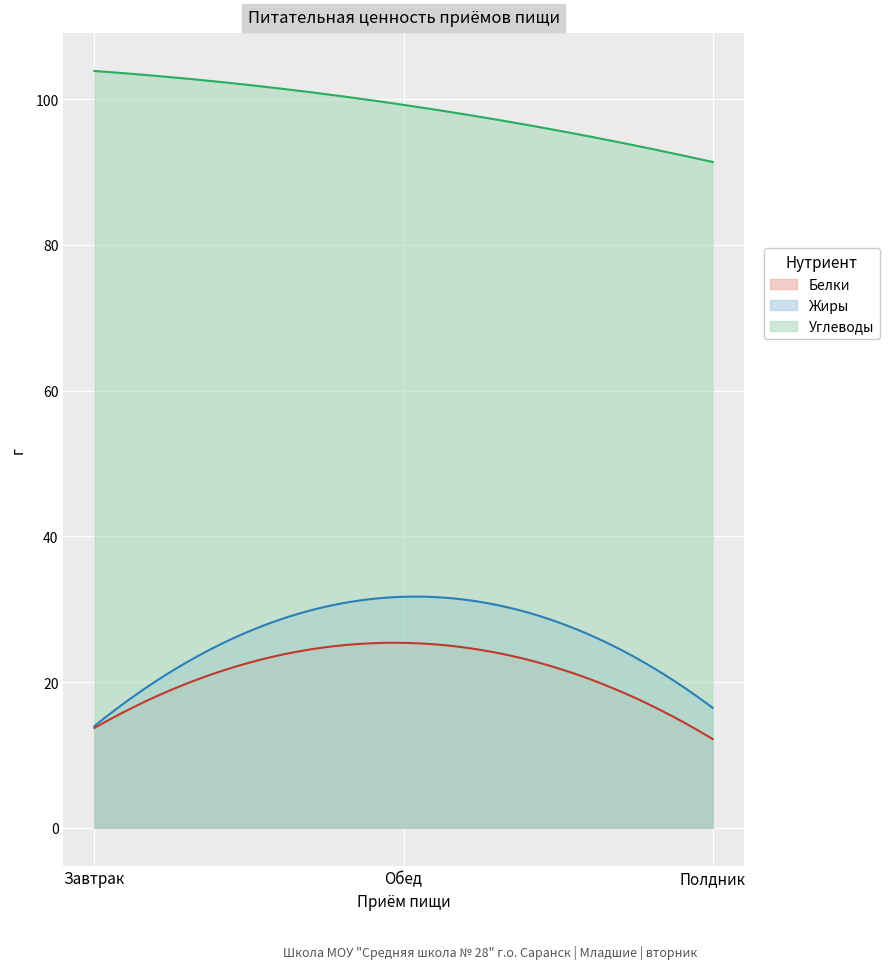

What is the average value of the Жиры series?

26.2